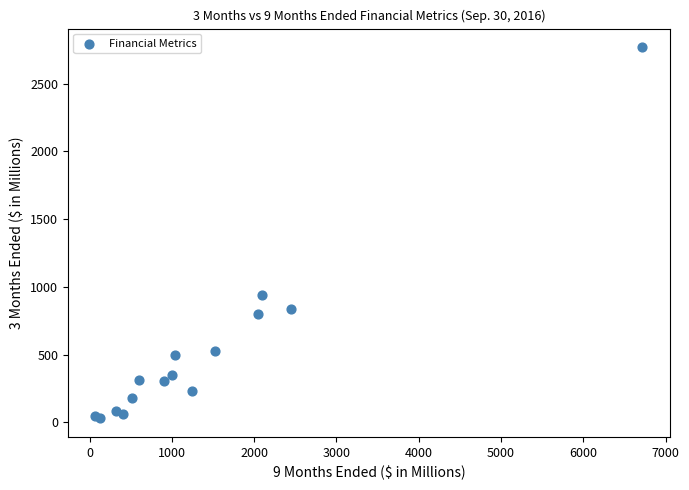

What Y value in the scatter plot is closest to 1399?

940